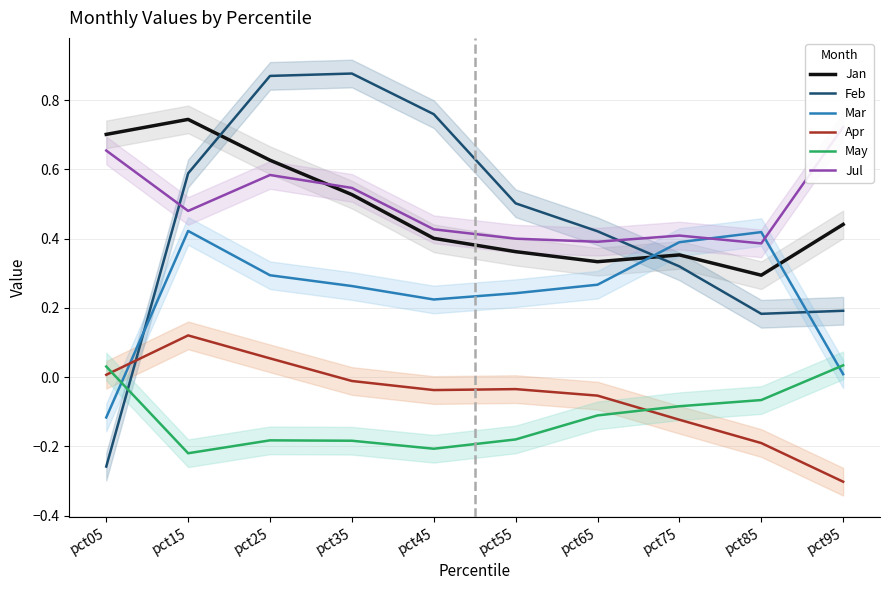

List the labels in order of Feb value, largest first.

pct35, pct25, pct45, pct15, pct55, pct65, pct75, pct95, pct85, pct05